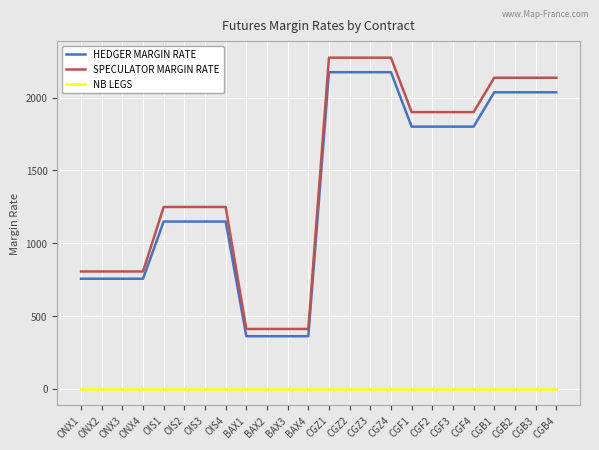

Reading right to left, what are all the values shown in this chart?

HEDGER MARGIN RATE: CGB4=2037	CGB3=2037	CGB2=2037	CGB1=2037	CGF4=1801	CGF3=1801	CGF2=1801	CGF1=1801	CGZ4=2175	CGZ3=2175	CGZ2=2175	CGZ1=2175	BAX4=361	BAX3=361	BAX2=361	BAX1=361	OIS4=1149	OIS3=1149	OIS2=1149	OIS1=1149	ONX4=756	ONX3=756	ONX2=756	ONX1=756
SPECULATOR MARGIN RATE: CGB4=2137	CGB3=2137	CGB2=2137	CGB1=2137	CGF4=1901	CGF3=1901	CGF2=1901	CGF1=1901	CGZ4=2275	CGZ3=2275	CGZ2=2275	CGZ1=2275	BAX4=411	BAX3=411	BAX2=411	BAX1=411	OIS4=1249	OIS3=1249	OIS2=1249	OIS1=1249	ONX4=806	ONX3=806	ONX2=806	ONX1=806
NB LEGS: CGB4=1	CGB3=1	CGB2=1	CGB1=1	CGF4=1	CGF3=1	CGF2=1	CGF1=1	CGZ4=1	CGZ3=1	CGZ2=1	CGZ1=1	BAX4=1	BAX3=1	BAX2=1	BAX1=1	OIS4=1	OIS3=1	OIS2=1	OIS1=1	ONX4=1	ONX3=1	ONX2=1	ONX1=1